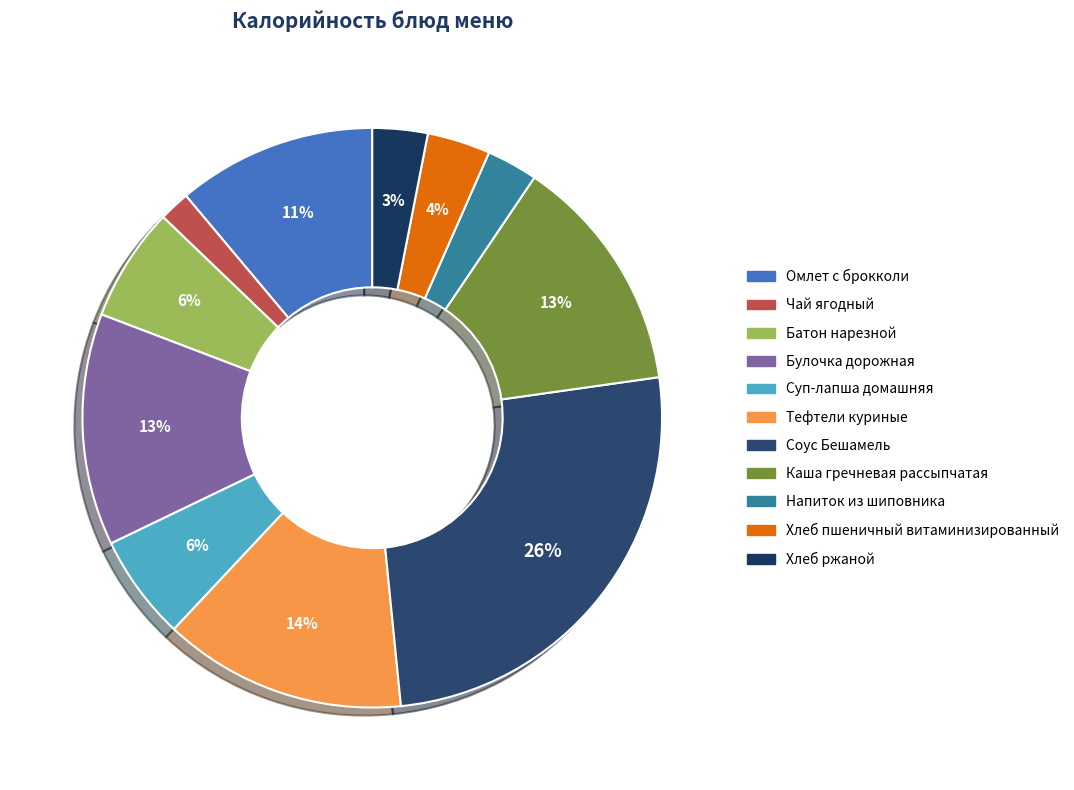

What is the smallest slice in the pie chart?

Чай ягодный